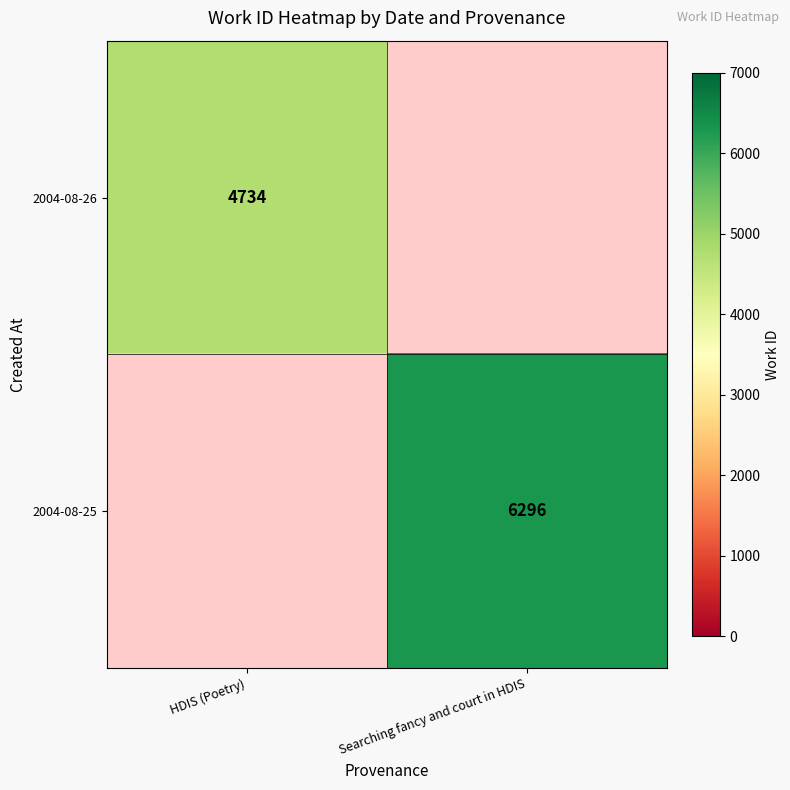

The 2004-08-25 series shows 6296 at Searching fancy and court in HDIS. True or false?

True